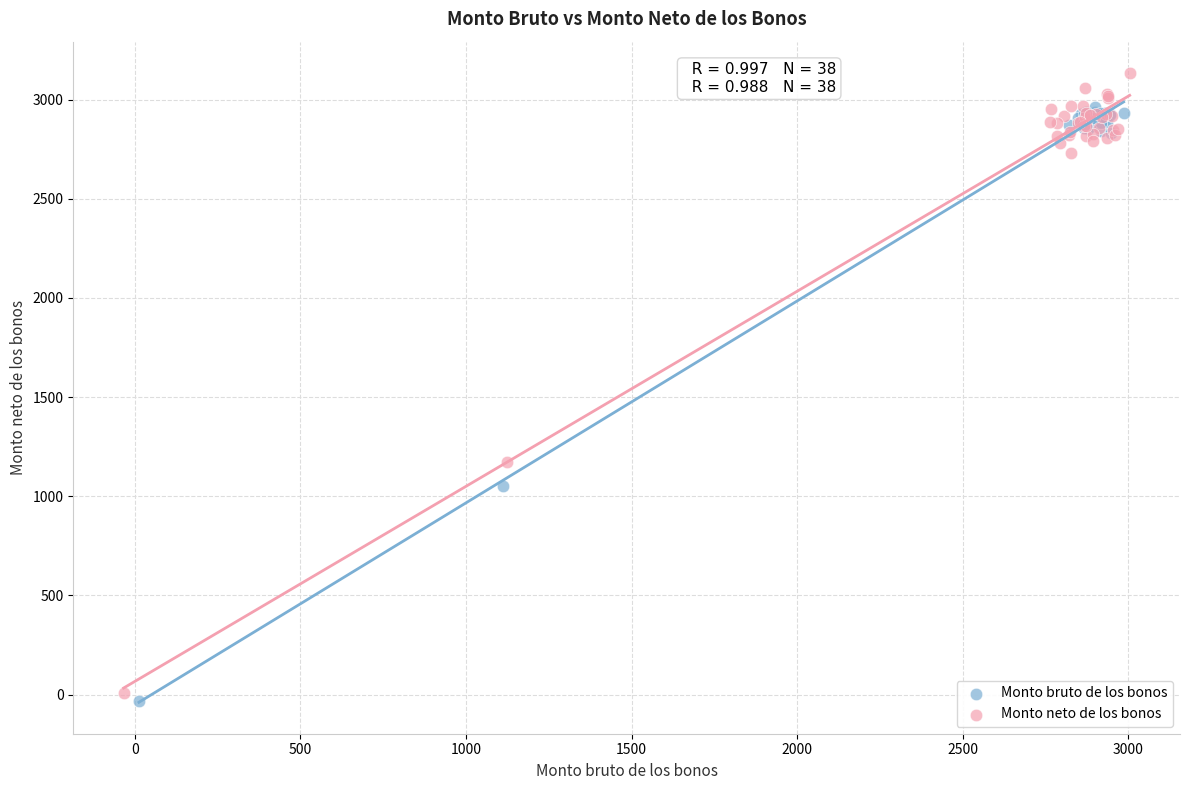

Which series contains the highest Y value?

Monto neto de los bonos